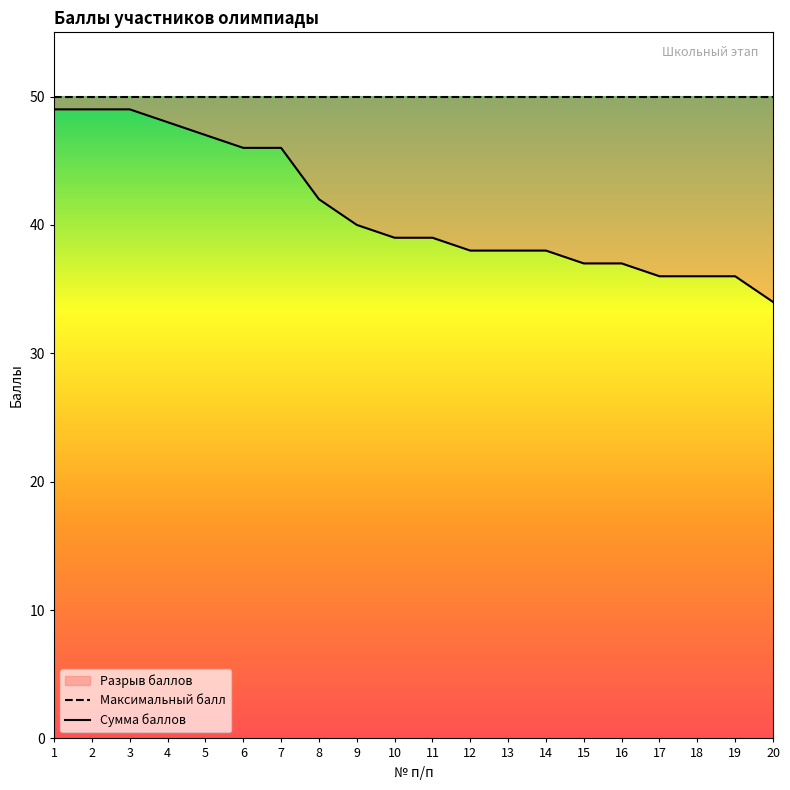

Which series changed the most between 3 and 20?

Сумма баллов